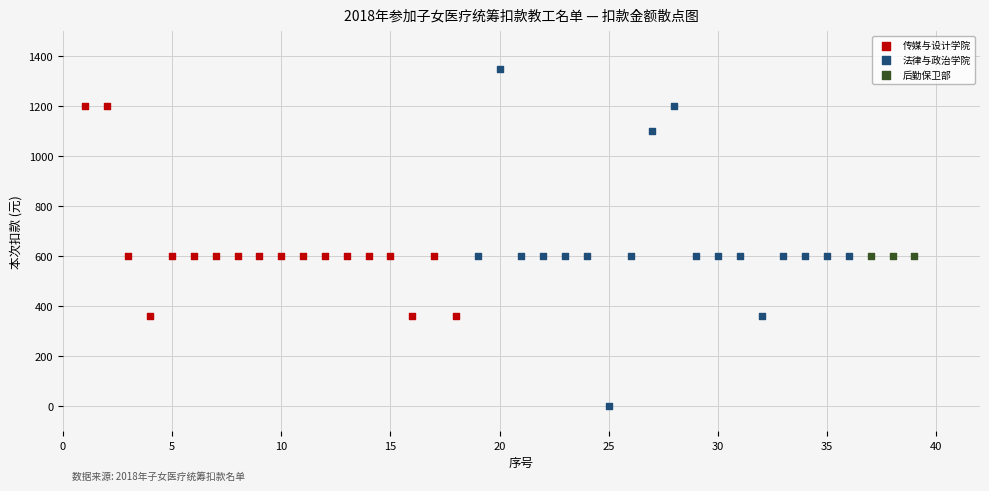

Which series reaches the minimum Y coordinate?

法律与政治学院